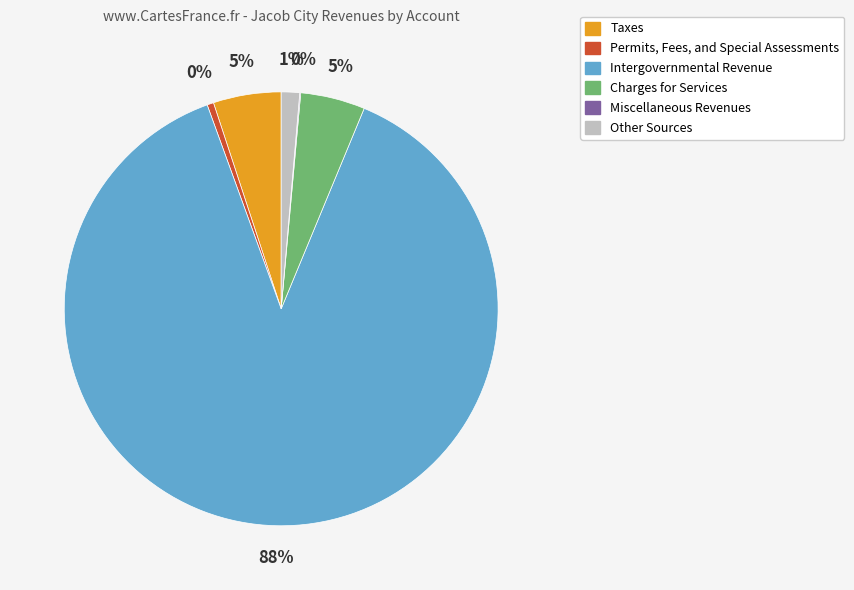

Between Charges for Services and Permits, Fees, and Special Assessments, which is larger?

Charges for Services